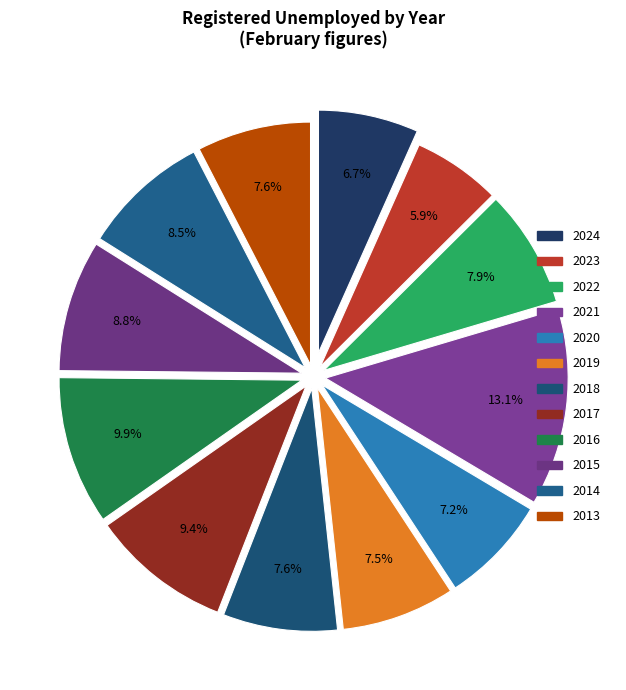

How many segments does this pie chart have?

12